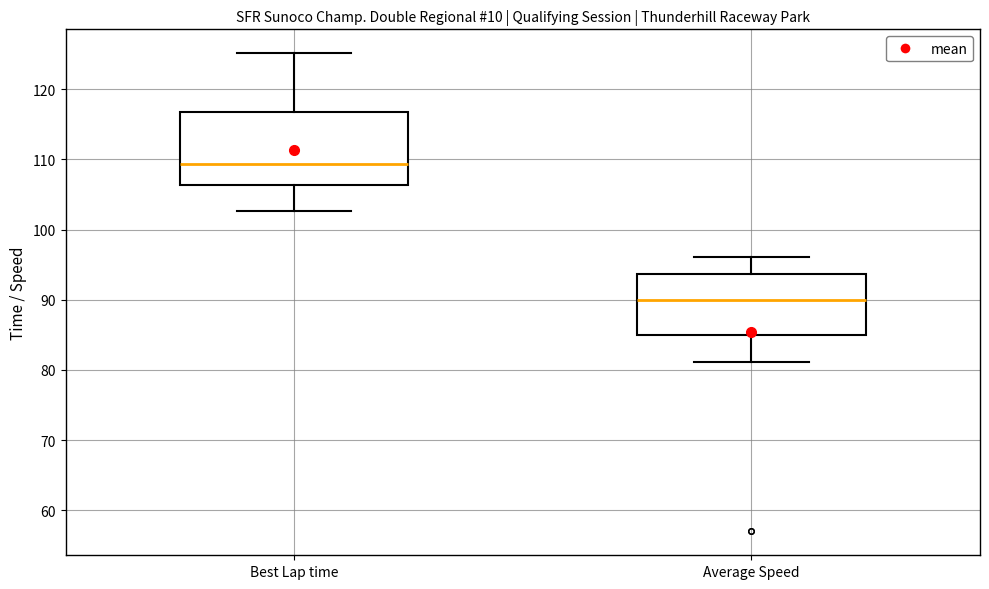

Where does the median line of the box for Average Speed sit on the y-axis? The values are not printed on the chart, so give them approximately, as read against the axis.

90